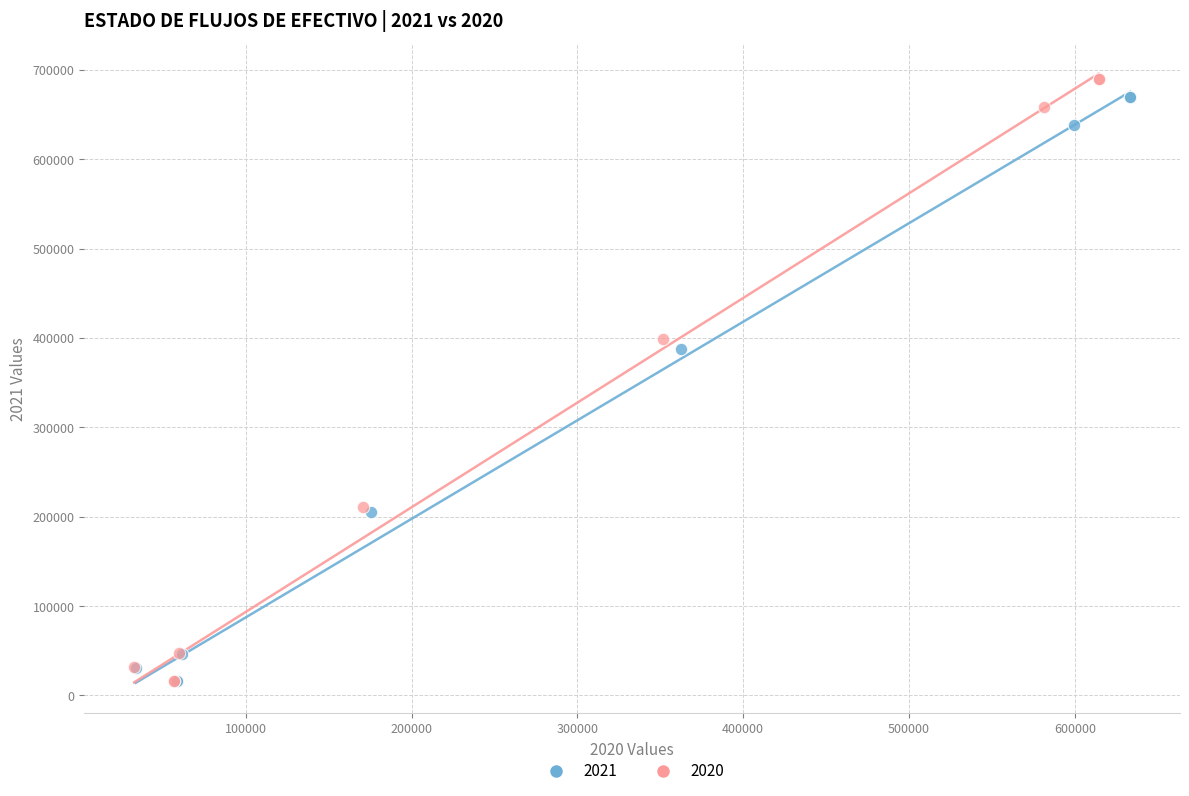

Which series contains the highest Y value?

2020